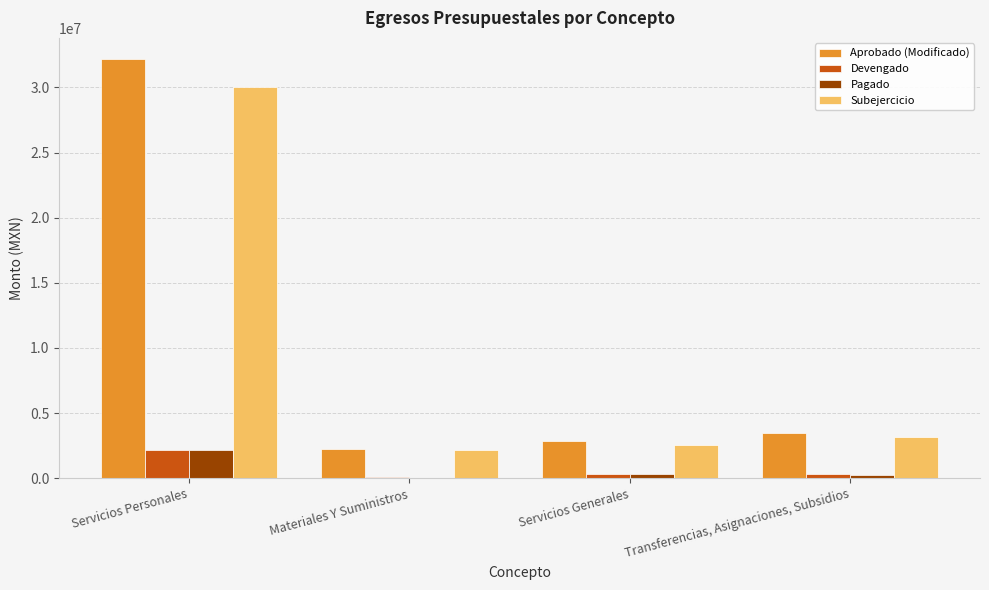

At which category does the chart reach its peak across all series?

Servicios Personales